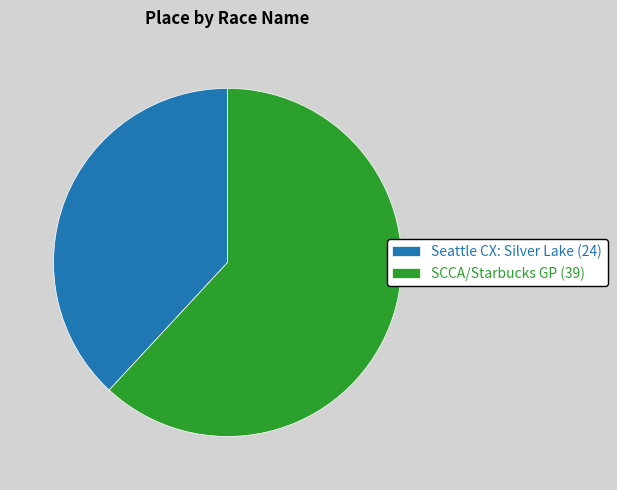

Which has a higher value, Seattle CX: Silver Lake or SCCA/Starbucks GP?

SCCA/Starbucks GP